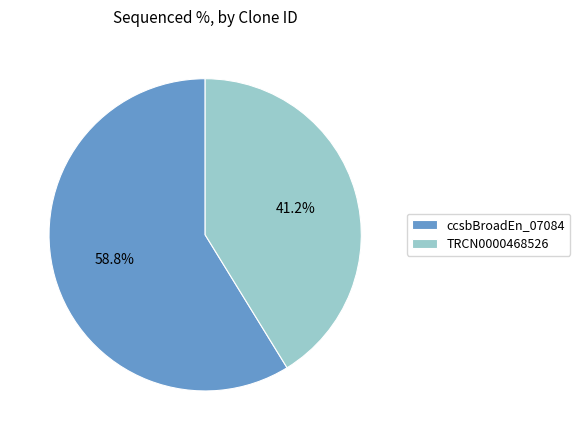

How many segments does this pie chart have?

2